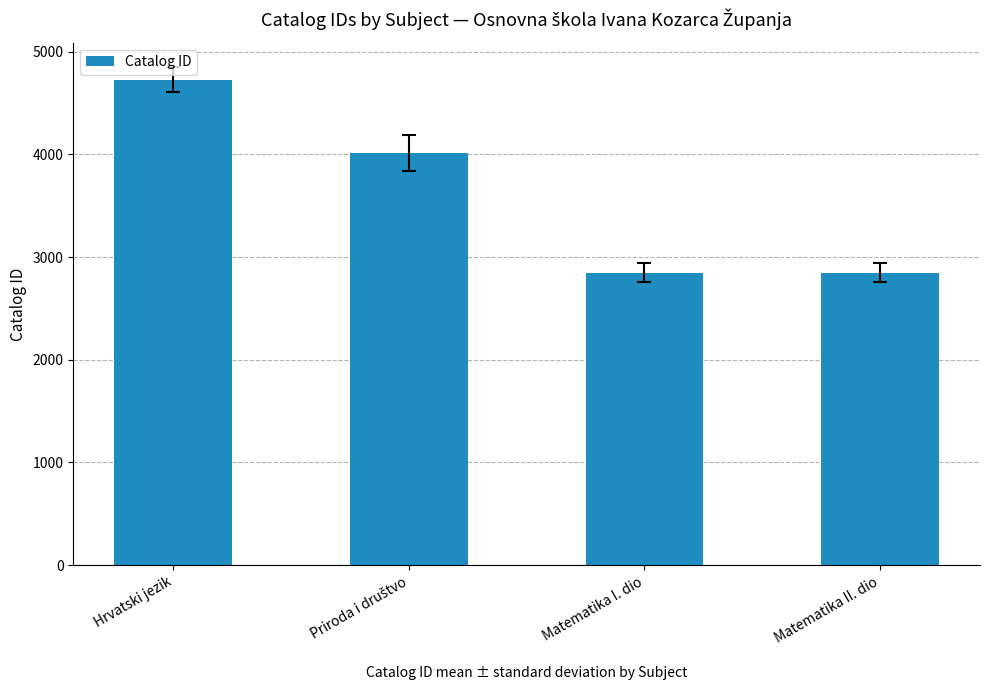

Which category has the highest value across all series?

Hrvatski jezik